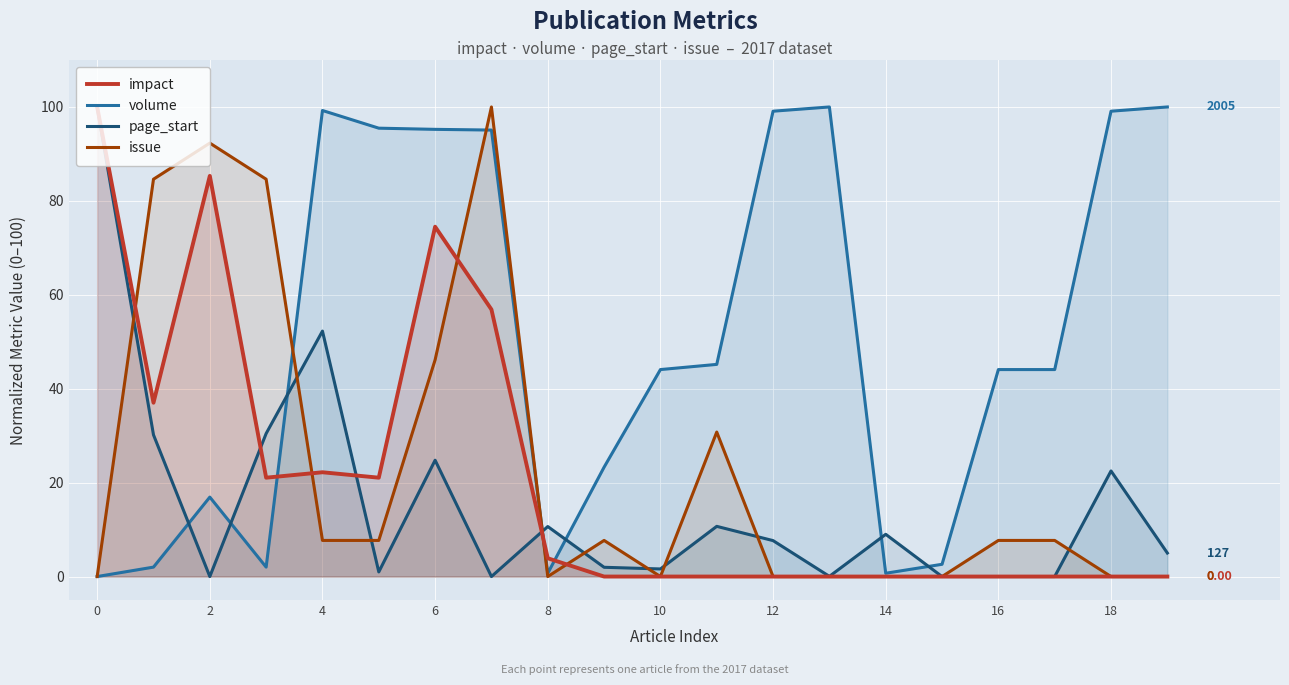

After their last crossing, which series has the higher values: page_start or issue?

page_start